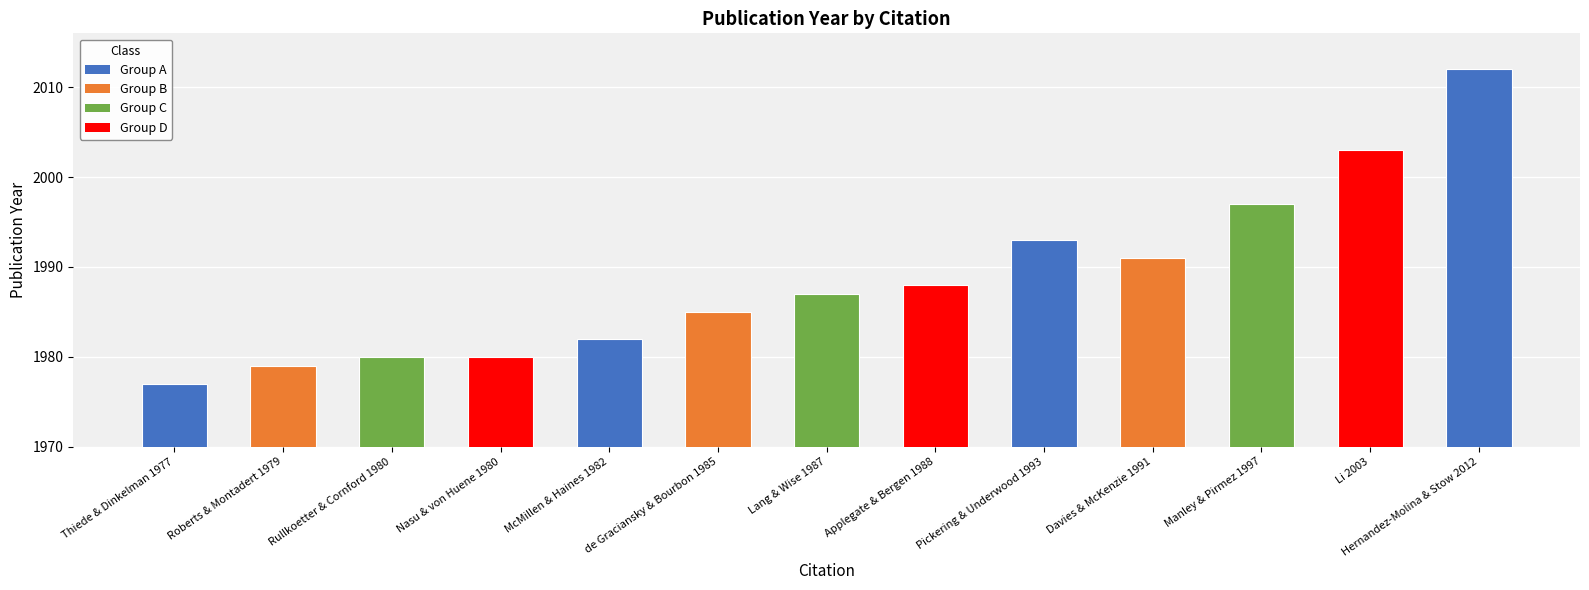

How many data points does each series have?

13